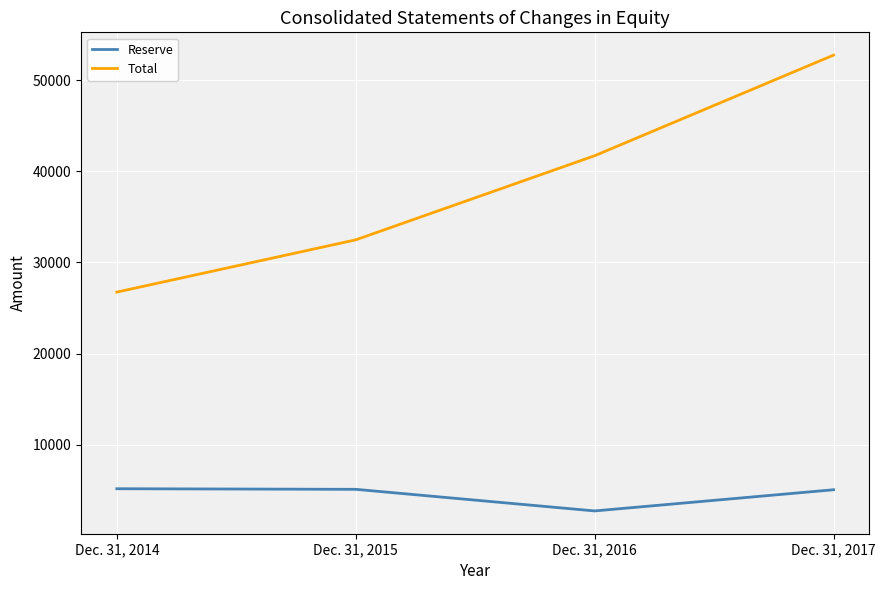

The Total series shows 50189 at Dec. 31, 2015. True or false?

False